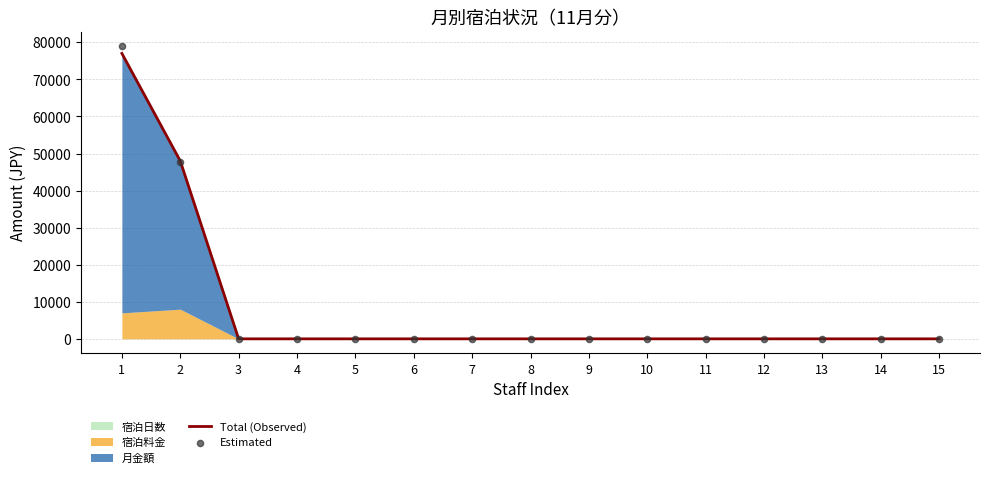

At how many categories does at least one series exceed 5824?

2